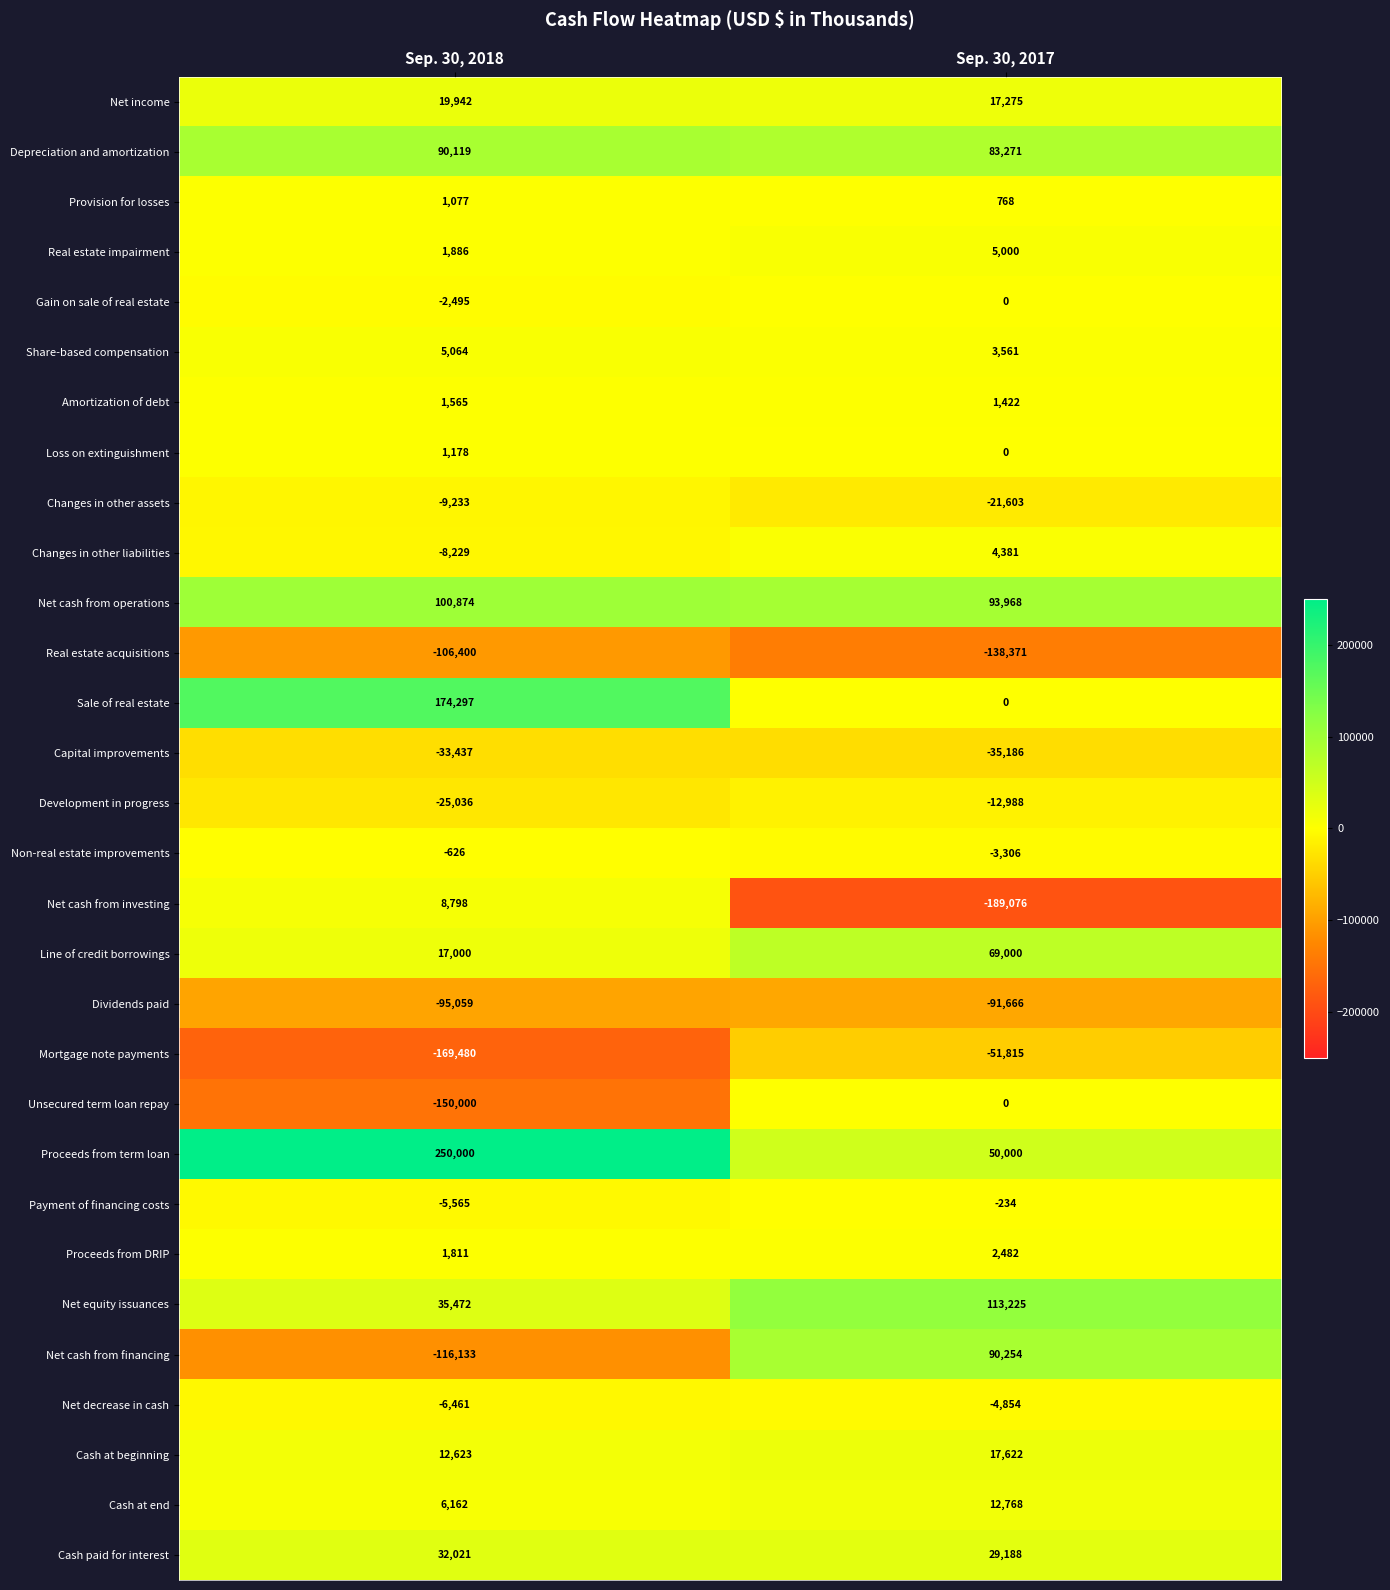

Between Sep. 30, 2018 and Sep. 30, 2017, which series saw the biggest shift?

Net cash from financing